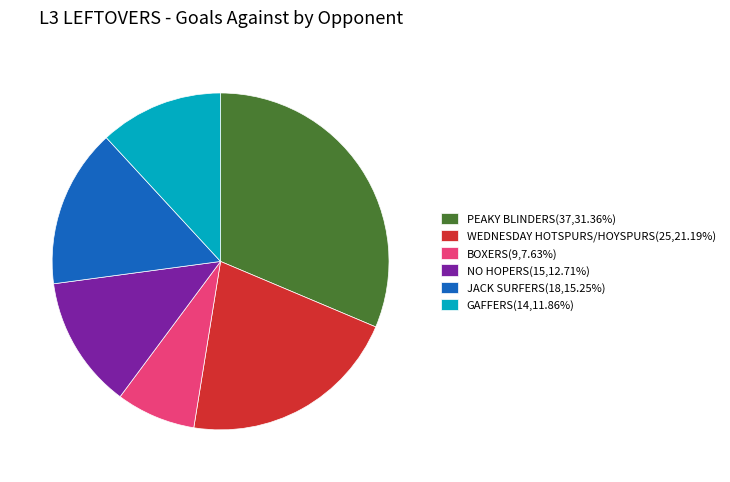

Combined, do WEDNESDAY HOTSPURS/HOYSPURS and PEAKY BLINDERS account for over 50%?

Yes